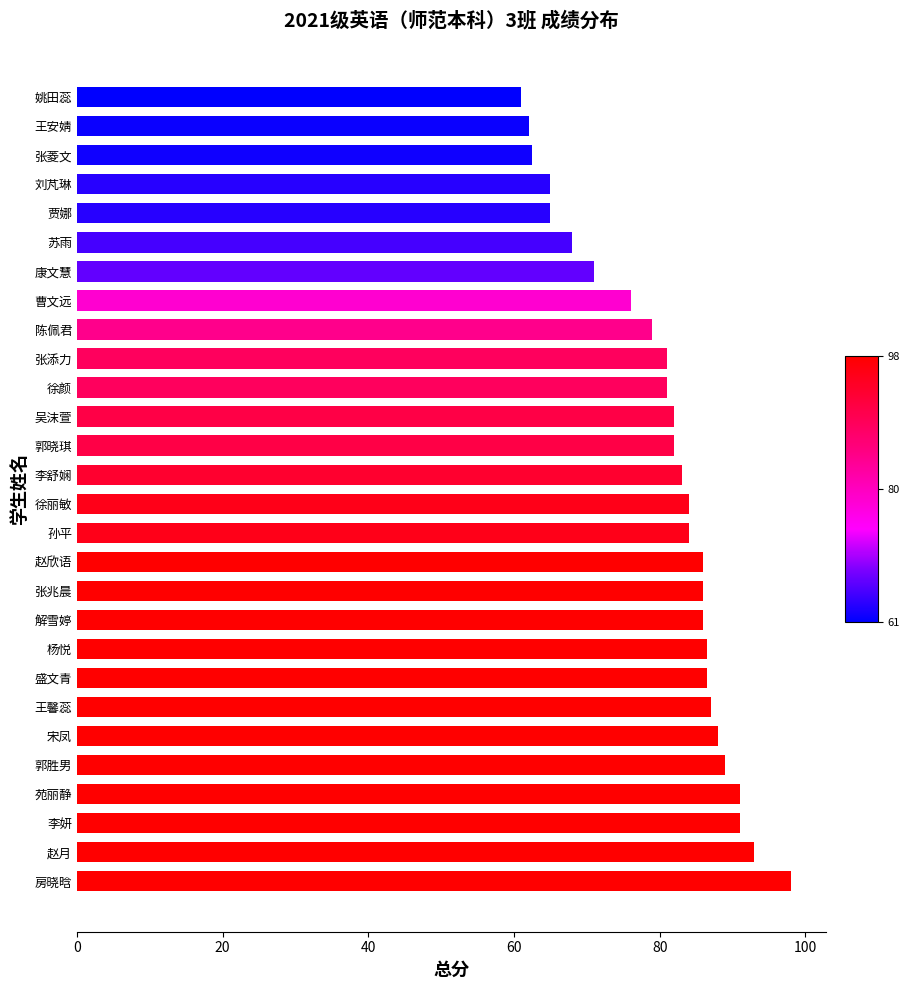

Are the bars grouped side by side (vs. stacked)?

No